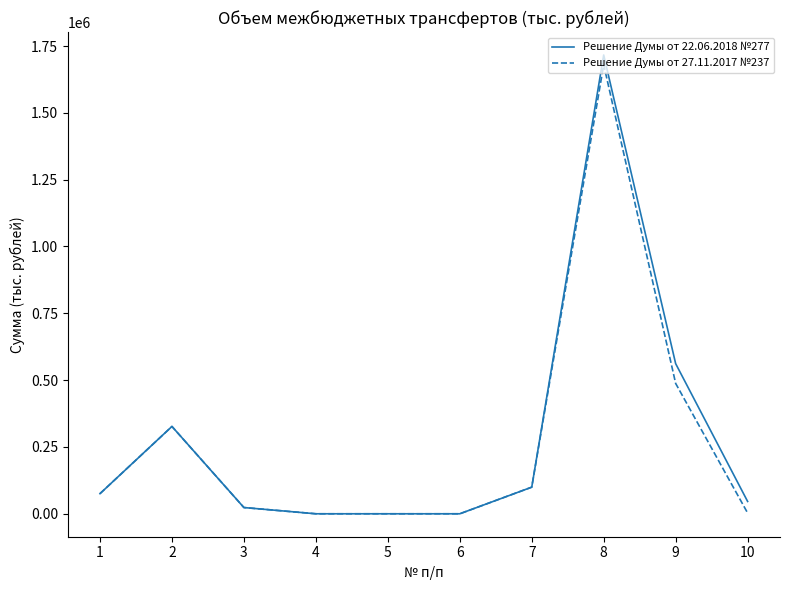

Between 5 and 10, which series saw the biggest shift?

Решение Думы от 22.06.2018 №277